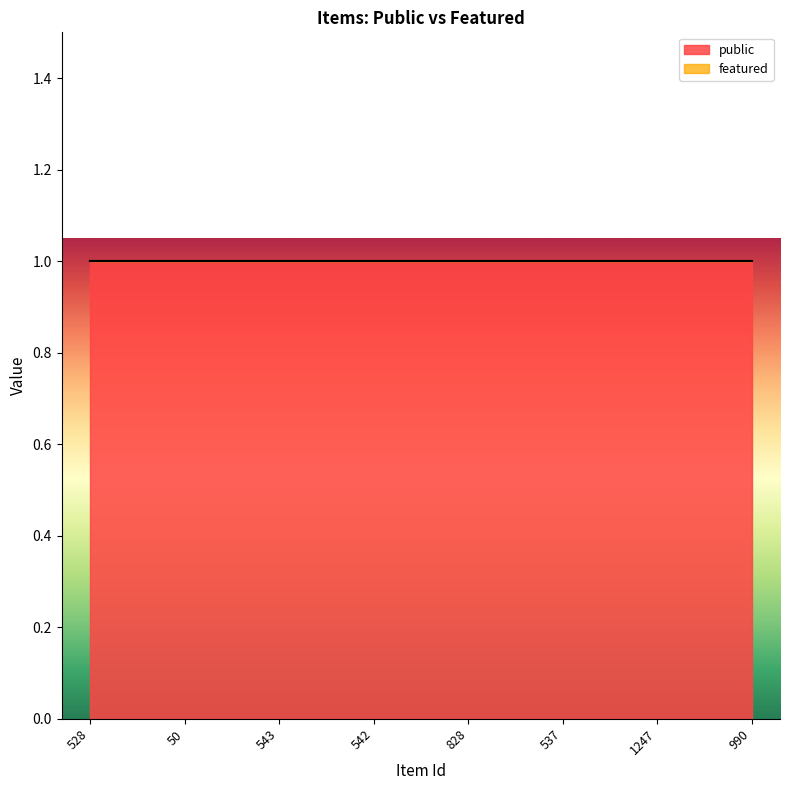

What is the spread (max minus min) of values at 528?

1